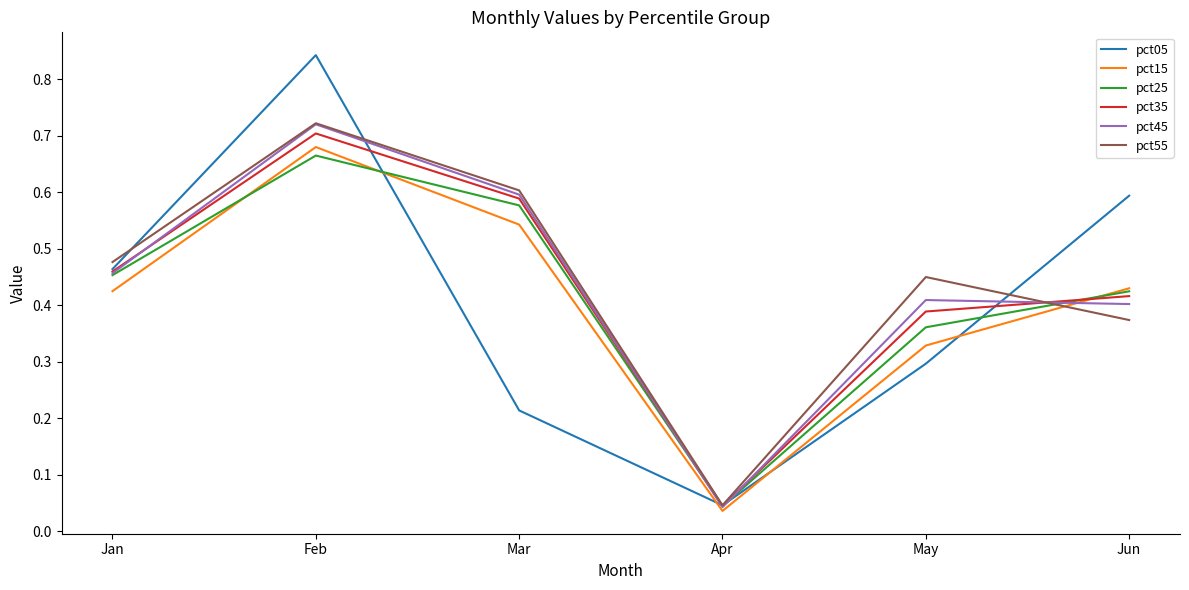

What is the sum of all pct05 values?

2.5